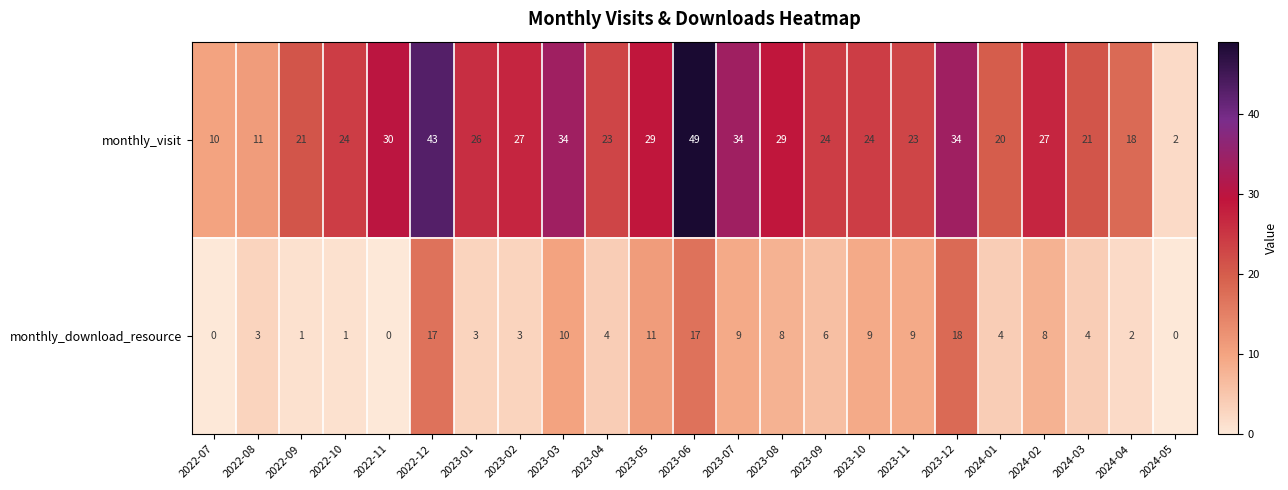

How many data points in monthly_download_resource are less than 4?

9